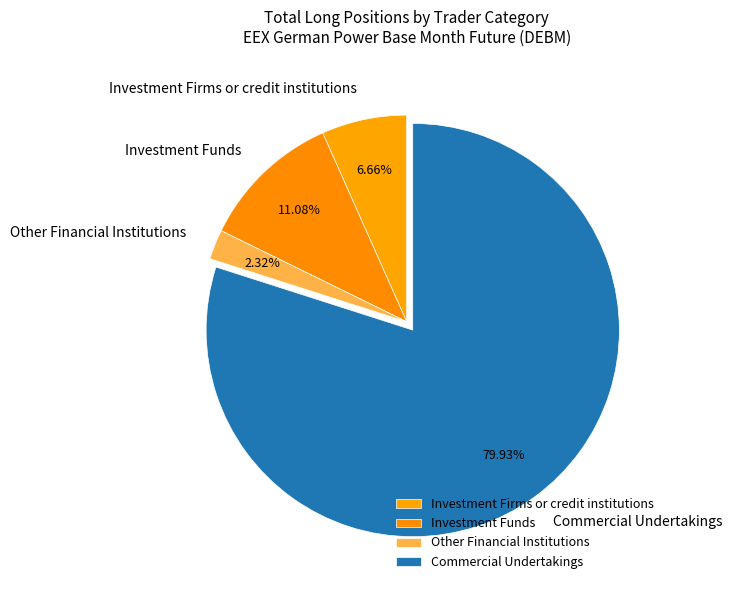

What is the largest slice in the pie chart?

Commercial Undertakings